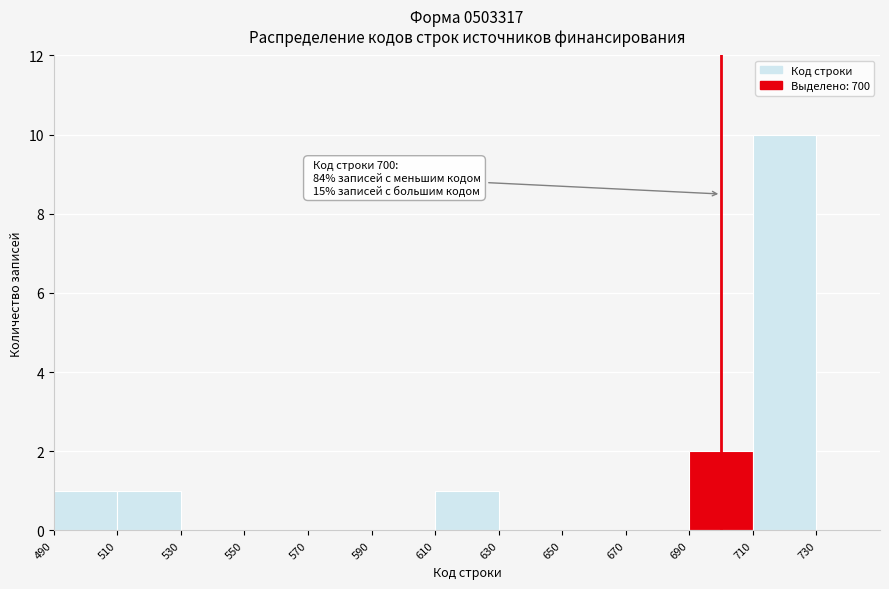

Which range on the x-axis has the tallest bar?

710 to 730